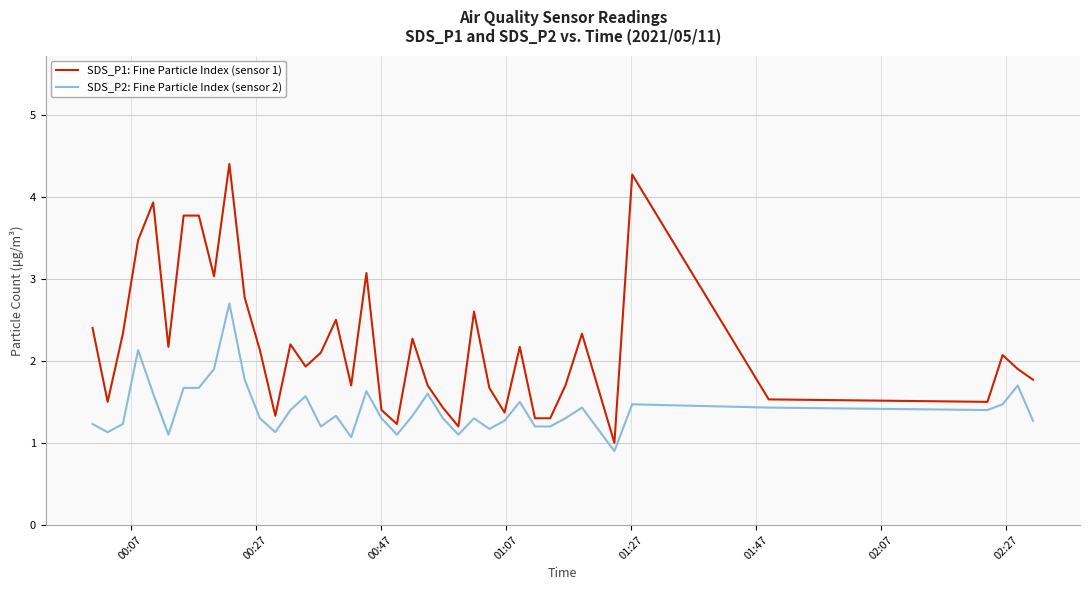

Which series has the widest spread of values?

SDS_P1: Fine Particle Index (sensor 1)